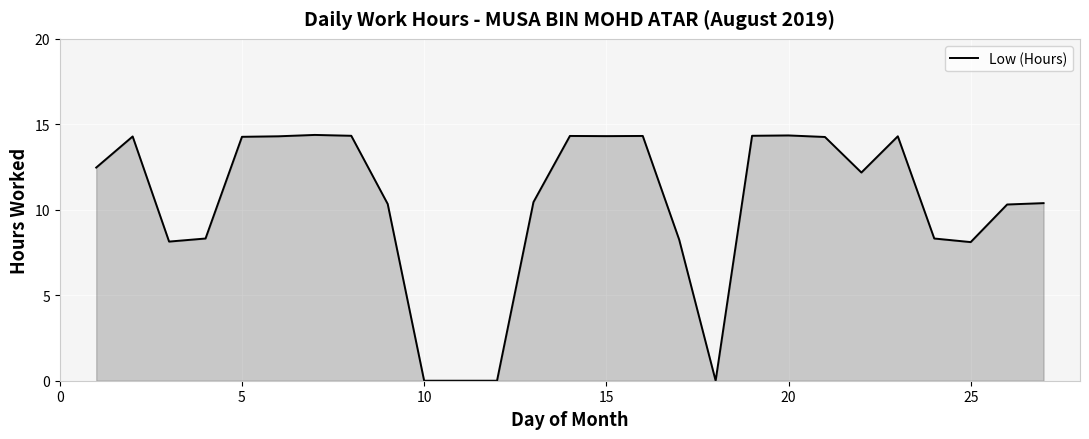

What is the greatest value displayed?

14.4